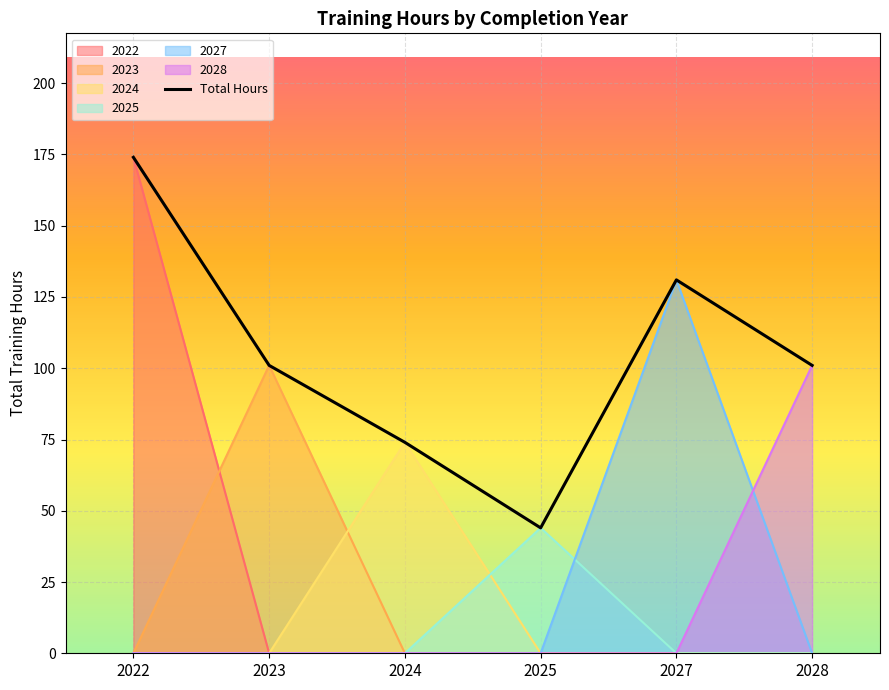

Which has a higher value, 2023 or 2027?

2027